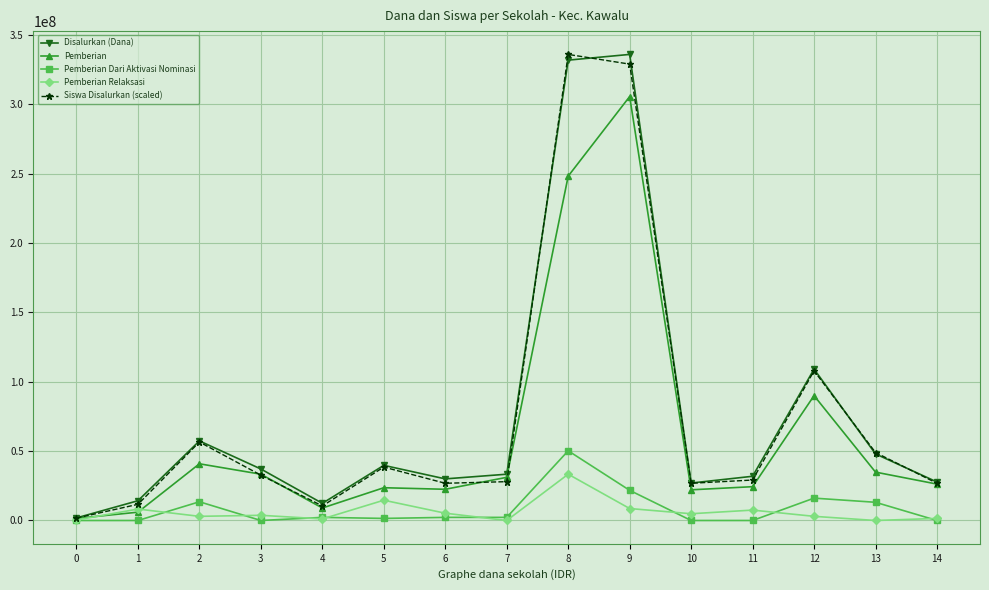

What is the difference between the second highest and minimum values in the Siswa Disalurkan (scaled) series?

327250000.0